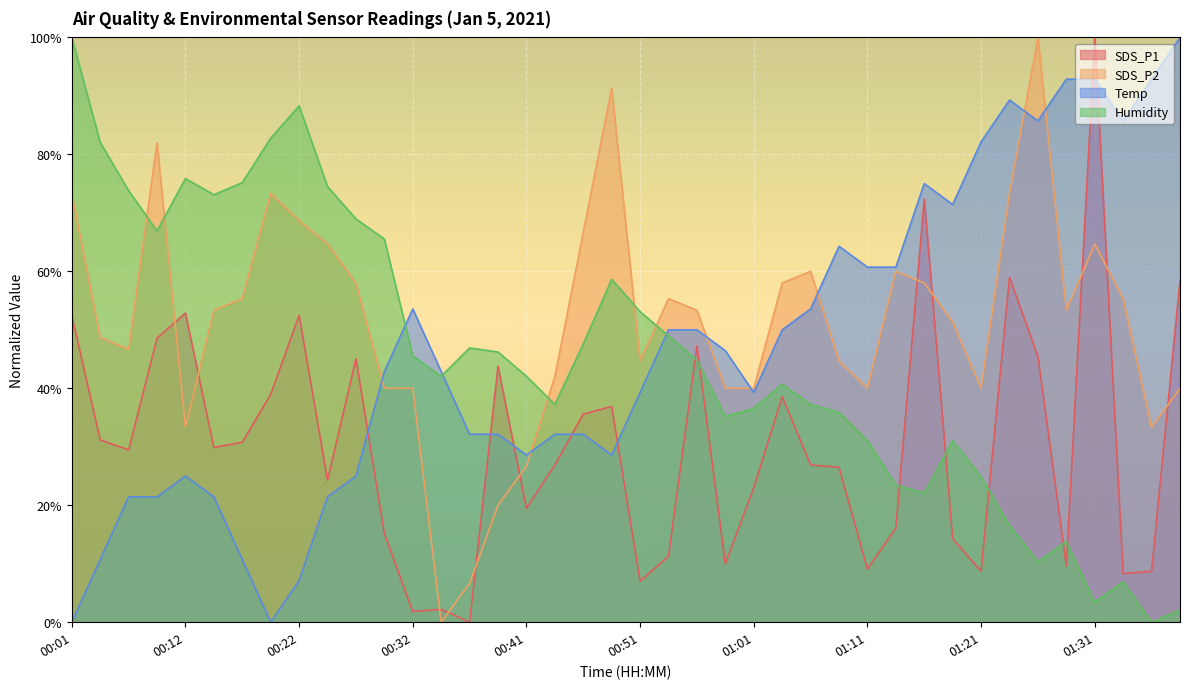

How many interior local peaks does the SDS_P2 series have?

8